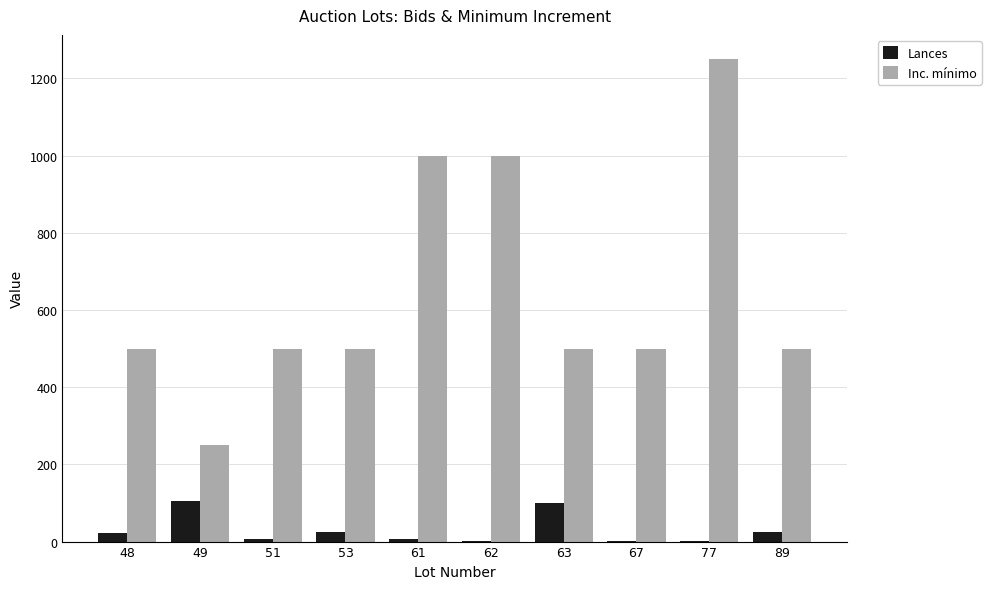

The Lances series shows 21 at 48. True or false?

True